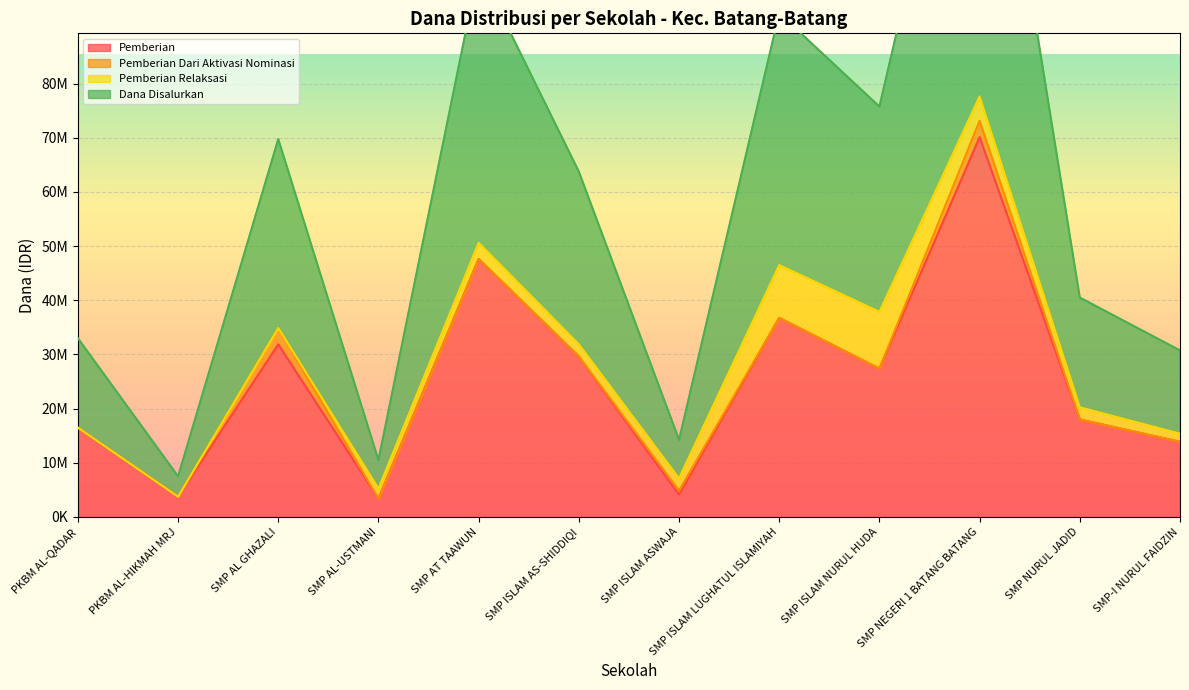

What is the label of the 12th point from the right?

PKBM AL-QADAR